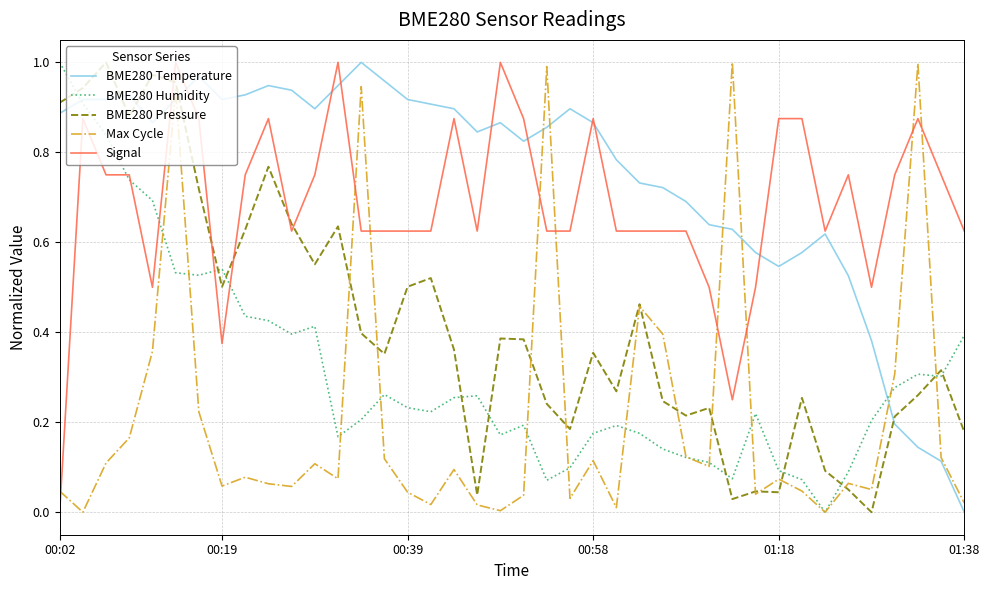

Which series has the largest total across all categories?

BME280 Temperature